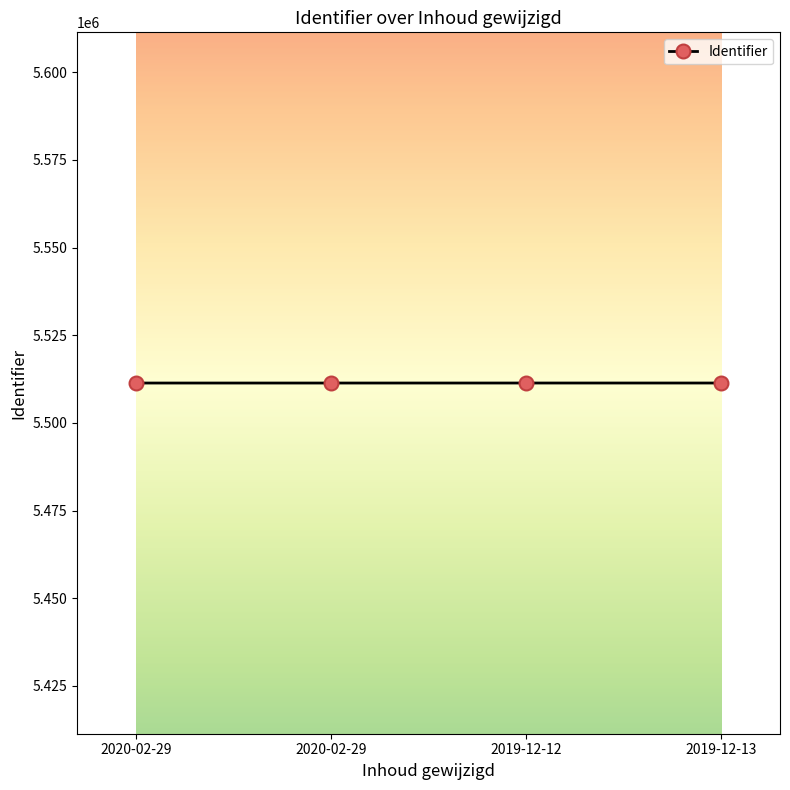

Does the chart display data point markers on the line(s)?

Yes